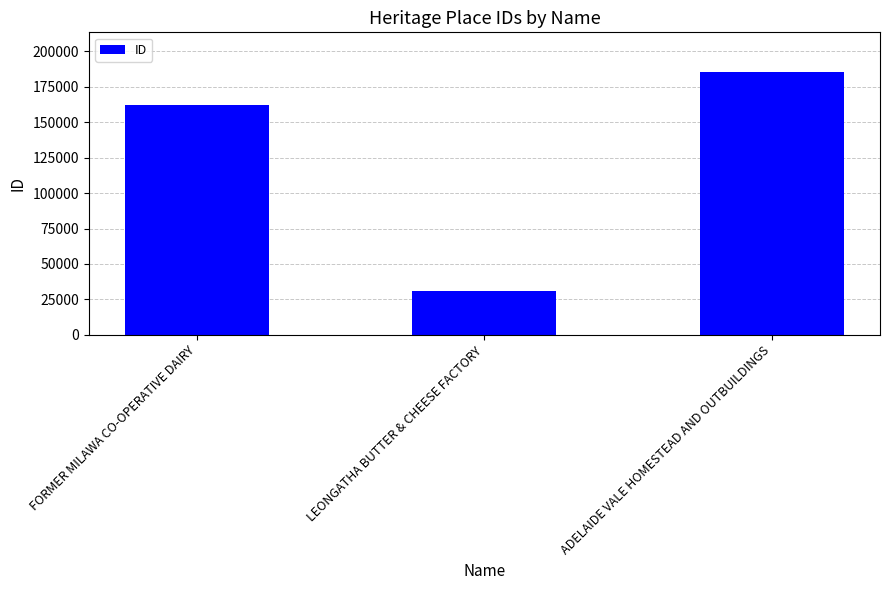

What is the maximum value shown in the chart?

185622